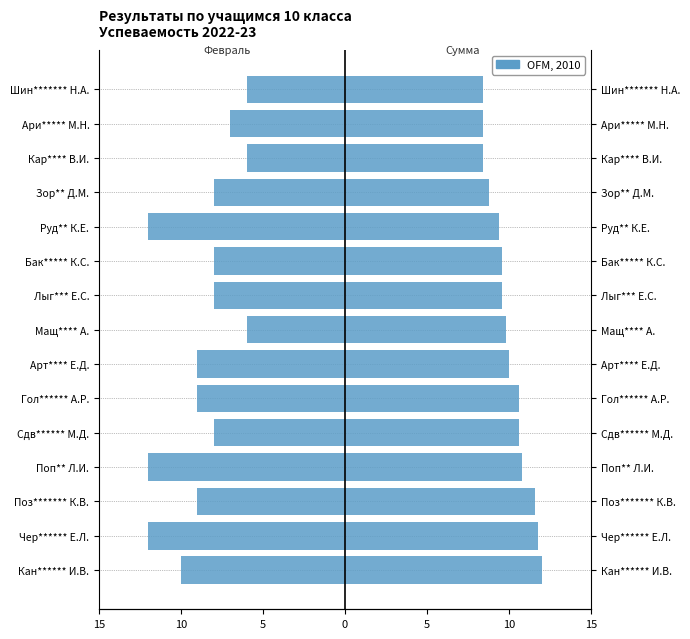

What is the maximum value shown in the chart?

12.0